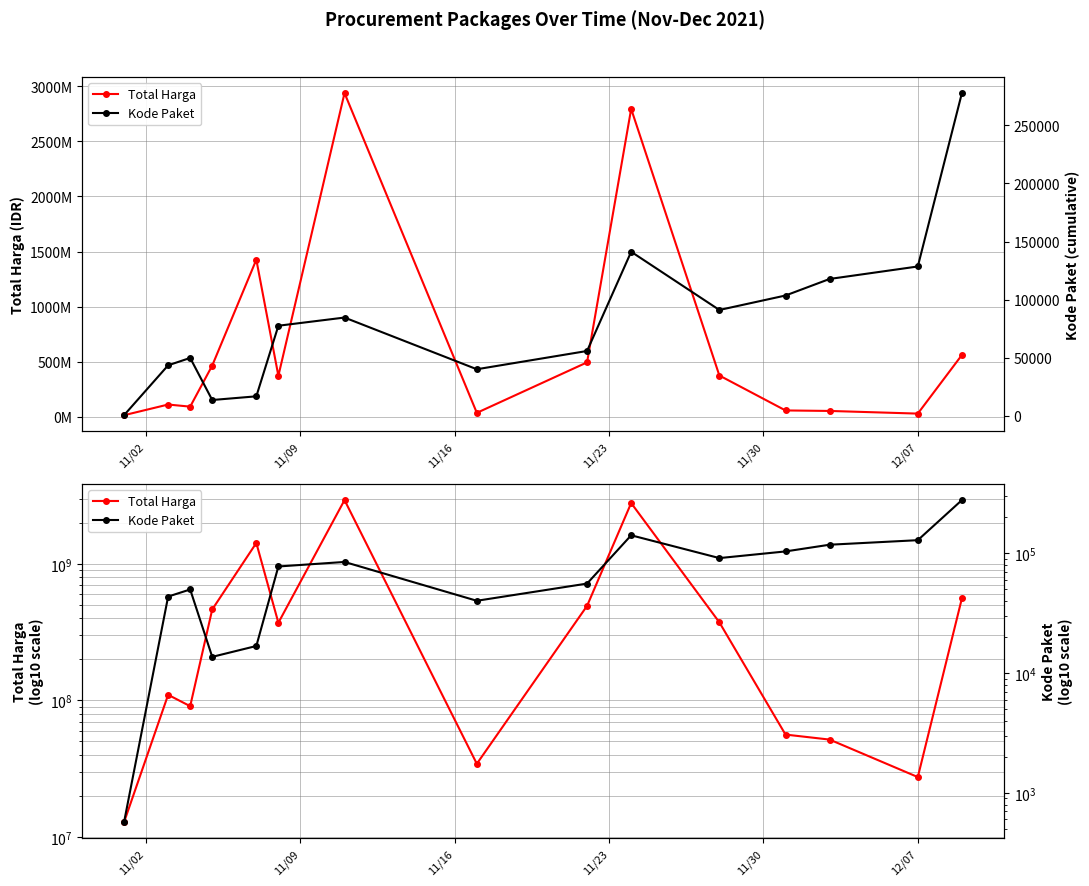

True or false: Kode Paket and Total Harga cross at least once.

False